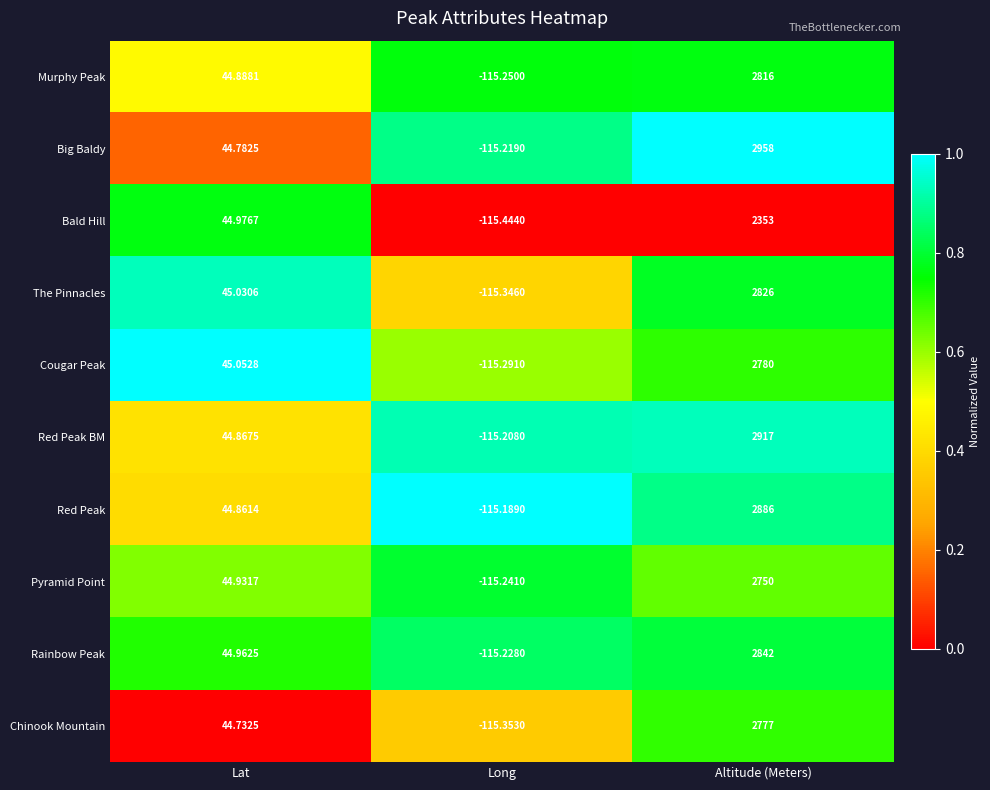

What is the spread (max minus min) of values at Altitude (Meters)?

605.0